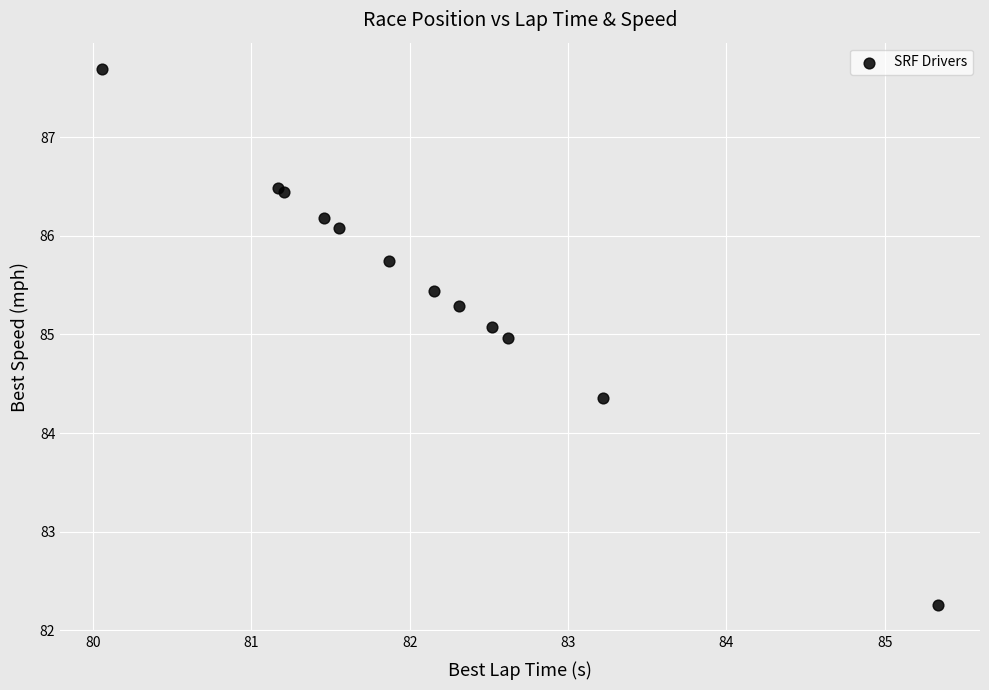

What Y value in the scatter plot is closest to 84?

84.4